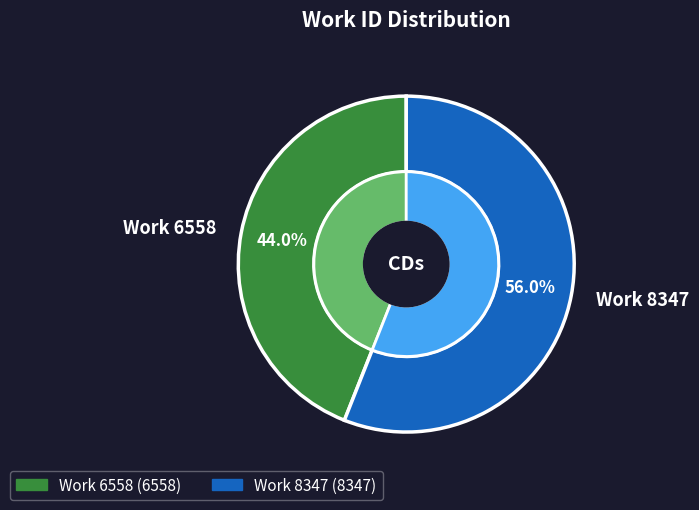

To the nearest percent, what is the difference between the largest and smallest slice percentages?

12%